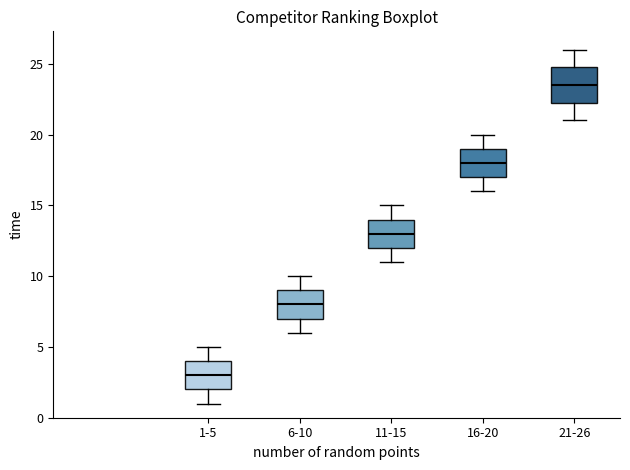

Reading left to right, transcribe this box plot: for each box, give where its median line is, the range the box spans, and where its two whiskers end, as read against the y-axis. The values are not printed on the chart, so give them approximately, as read against the axis.

1-5: median 3.0, box 2.0 to 4.0, whiskers 1.0 to 5.0
6-10: median 8.0, box 7.0 to 9.0, whiskers 6.0 to 10.0
11-15: median 13.0, box 12.0 to 14.0, whiskers 11.0 to 15.0
16-20: median 18.0, box 17.0 to 19.0, whiskers 16.0 to 20.0
21-26: median 23.5, box 22.5 to 25.0, whiskers 21.0 to 26.0